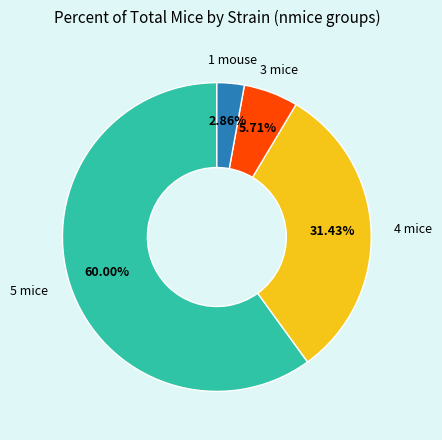

Do 3 mice and 1 mouse together represent more than half of the pie?

No